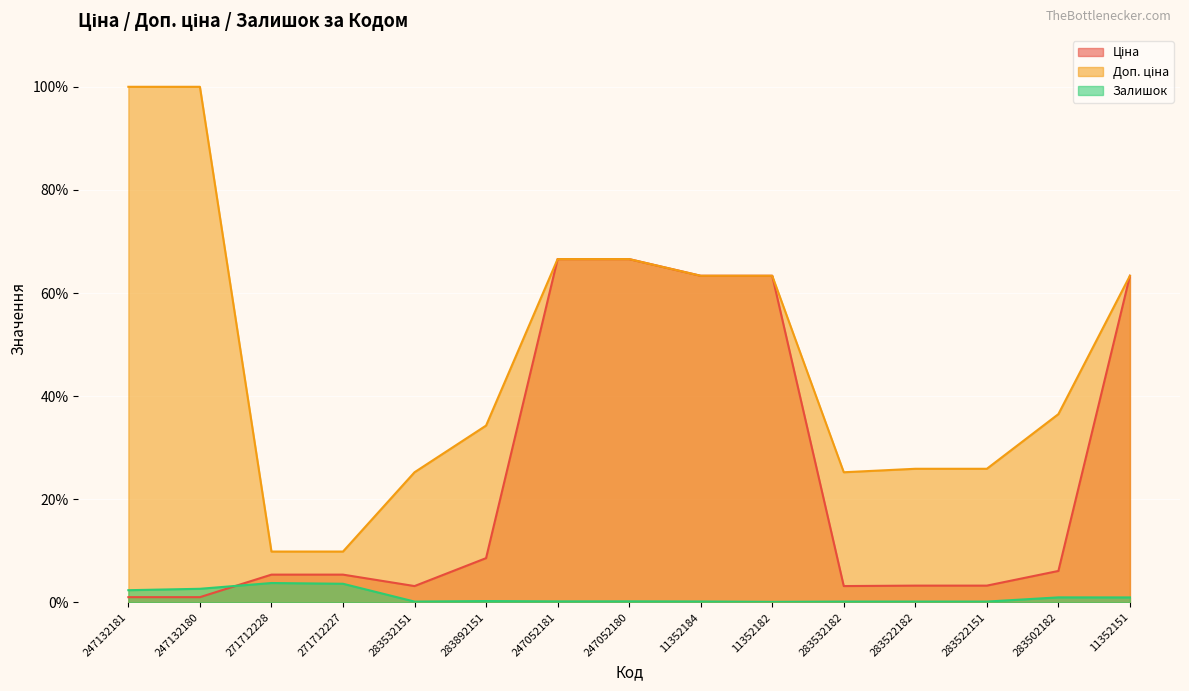

What is the difference between the Залишок values at 283522182 and 247132180?

2.5